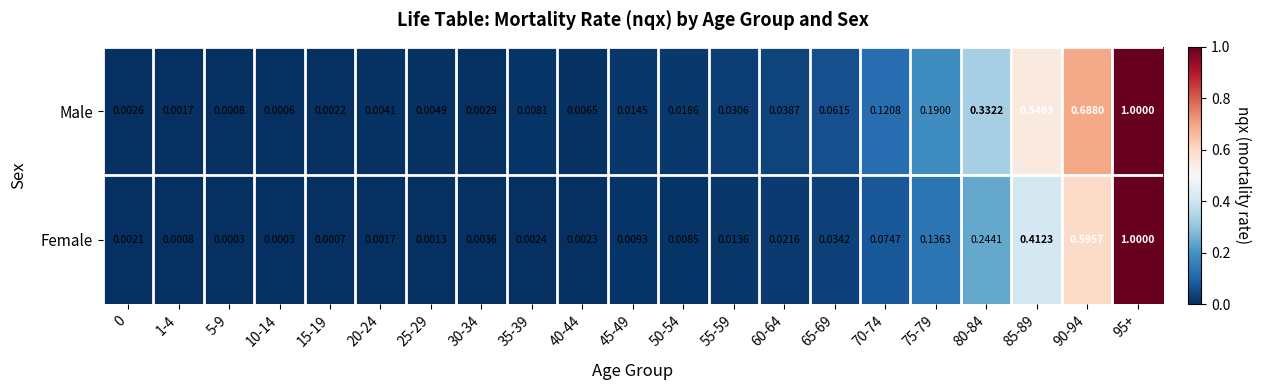

Which series has the widest spread of values?

Female